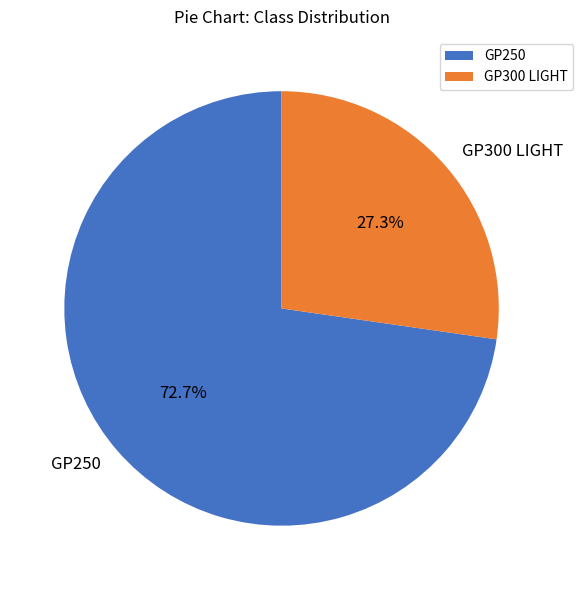

To the nearest percent, what is the combined percentage of GP300 LIGHT and GP250?

100%